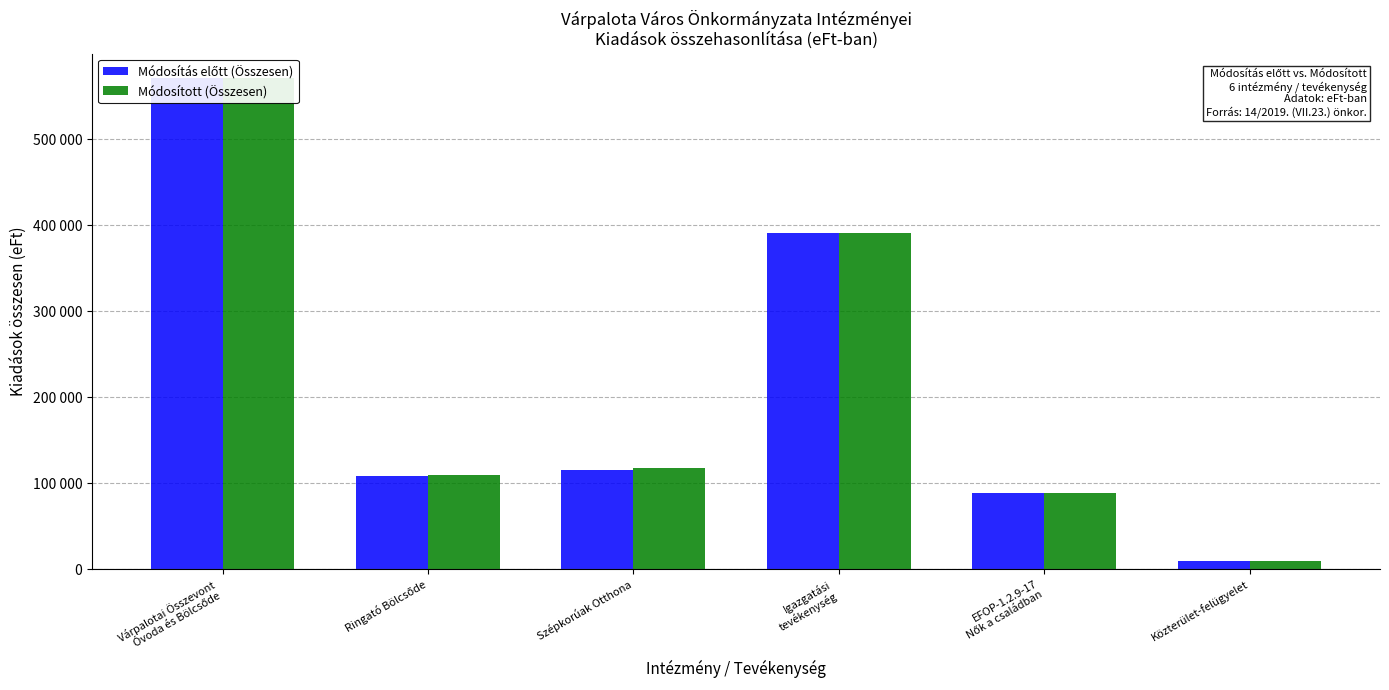

What is the sum of the Módosítás előtt (Összesen) values at Igazgatási
tevékenység and Várpalotai Összevont
Óvoda és Bölcsőde?

962057